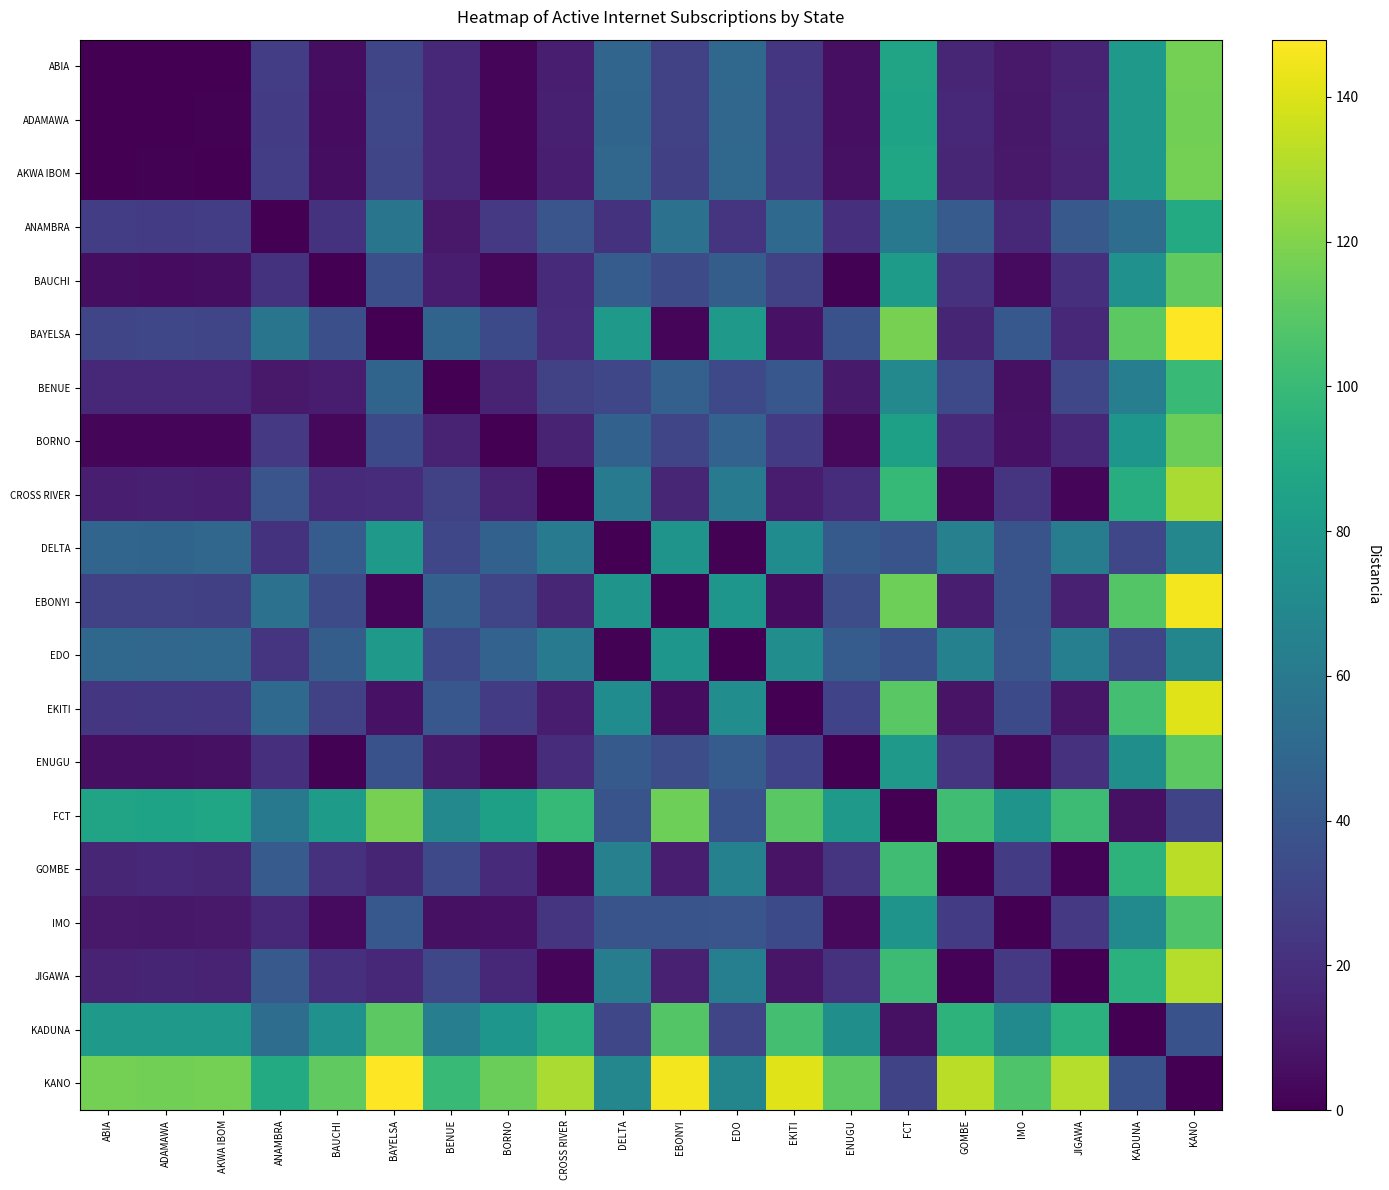

Count the number of data series in this chart.

20